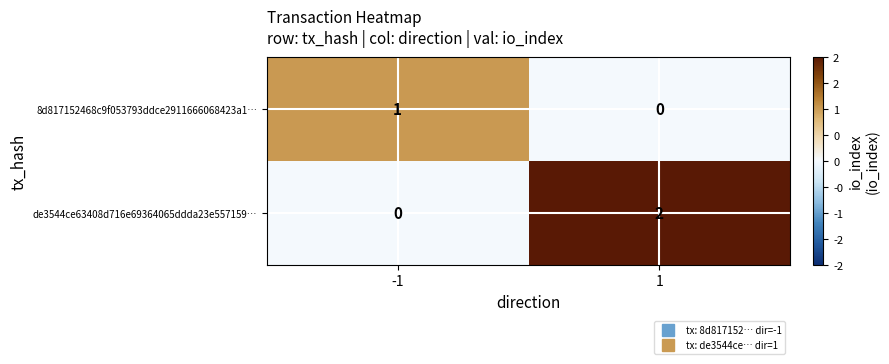

The value of de3544ce63408d716e69364065ddda23e557159… at -1 is 0. True or false?

True